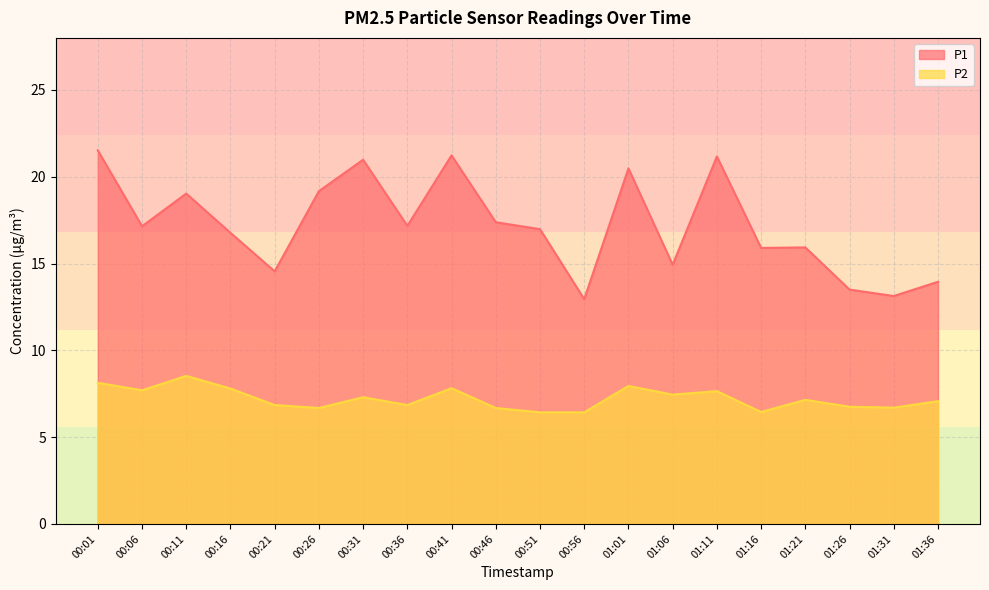

In P2, how many points are higher than both neighbors (excluding endpoints)?

6